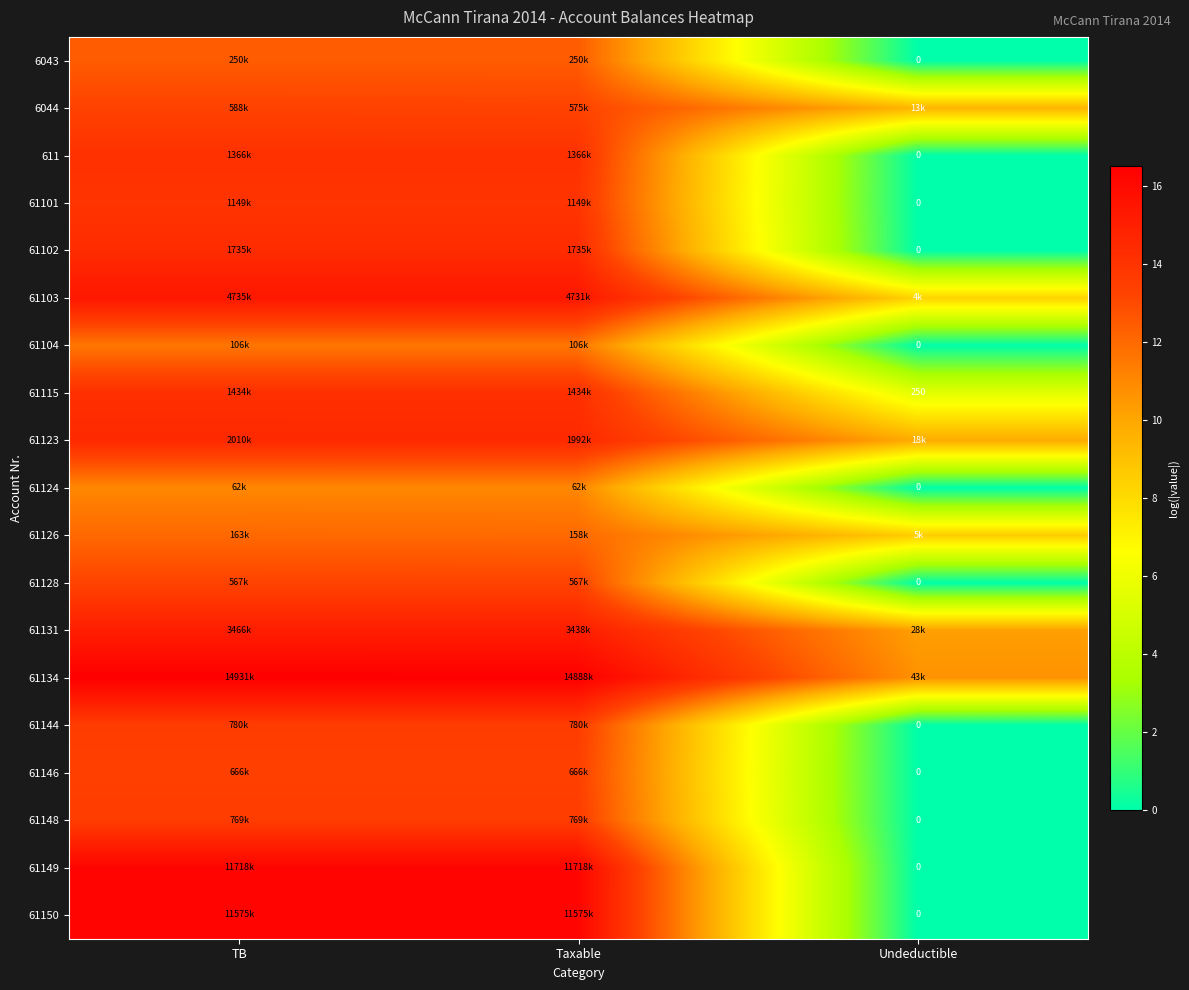

How many data points does each series have?

3